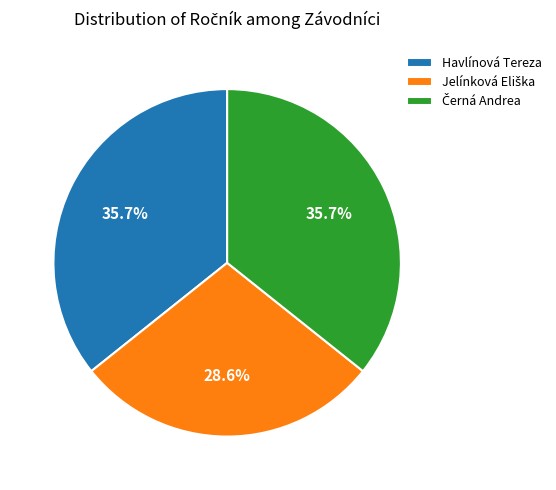

To the nearest percent, what is the average slice percentage?

33%